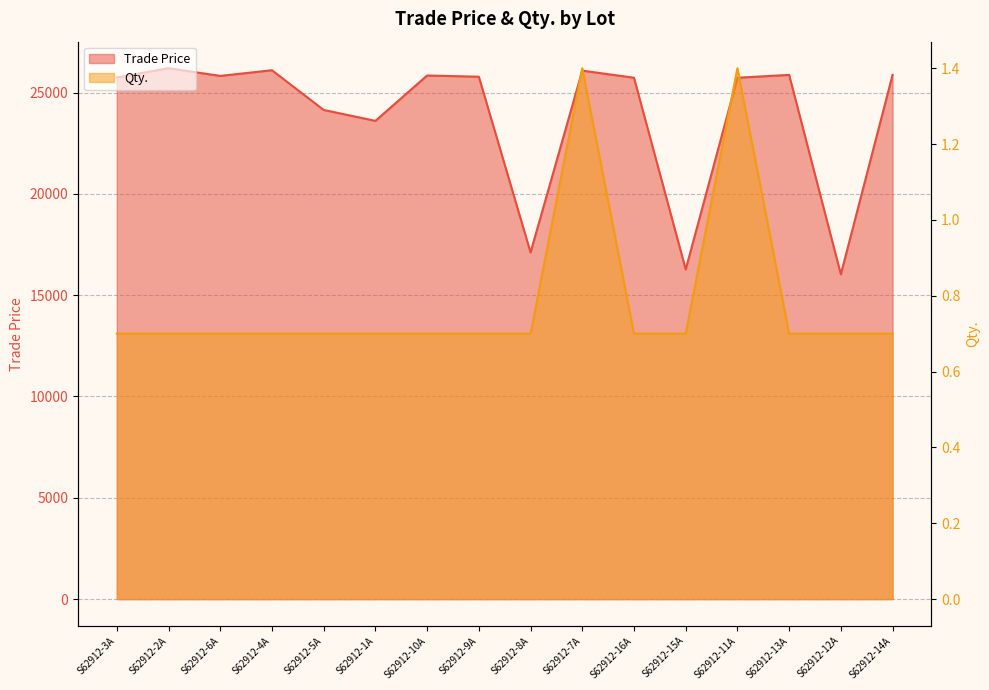

The Qty. series shows 0.5 at S62912-7A. True or false?

False